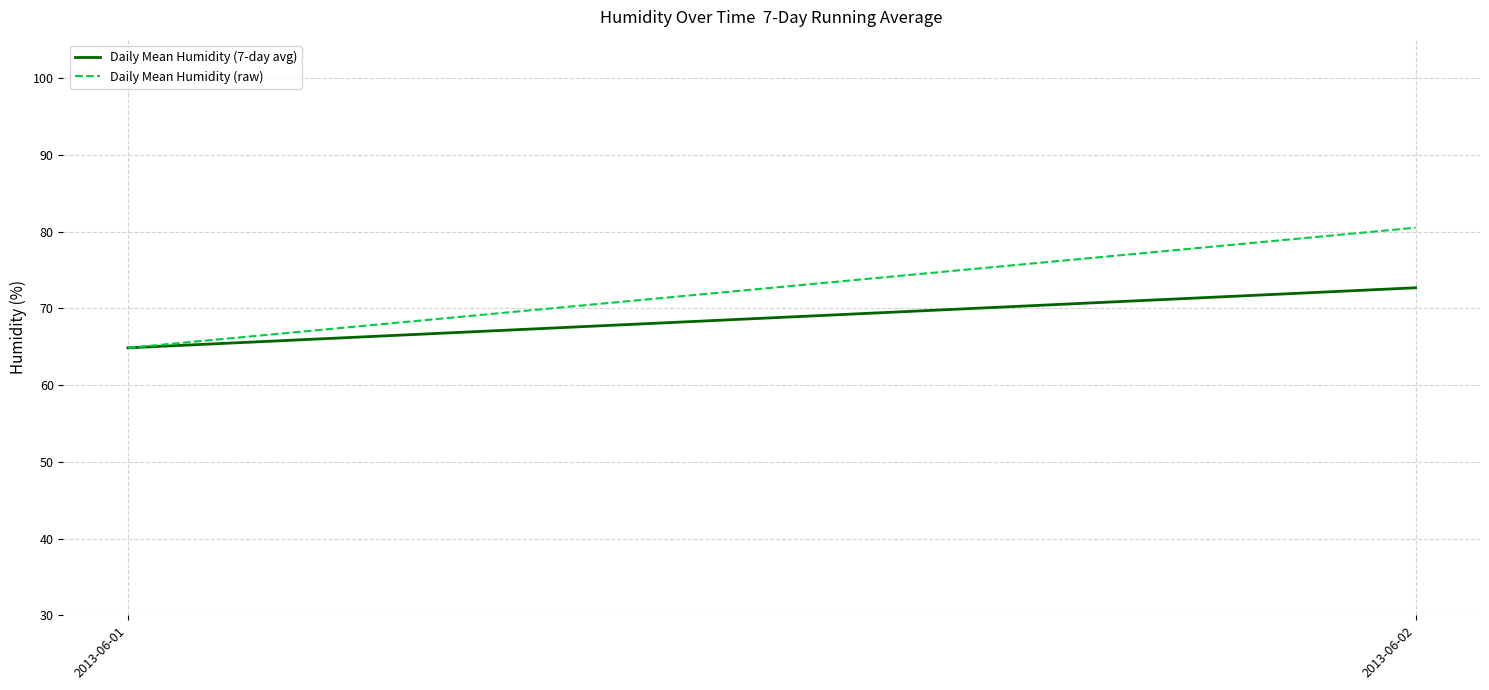

What value does the Daily Mean Humidity (raw) series have at 2013-06-01?

64.8